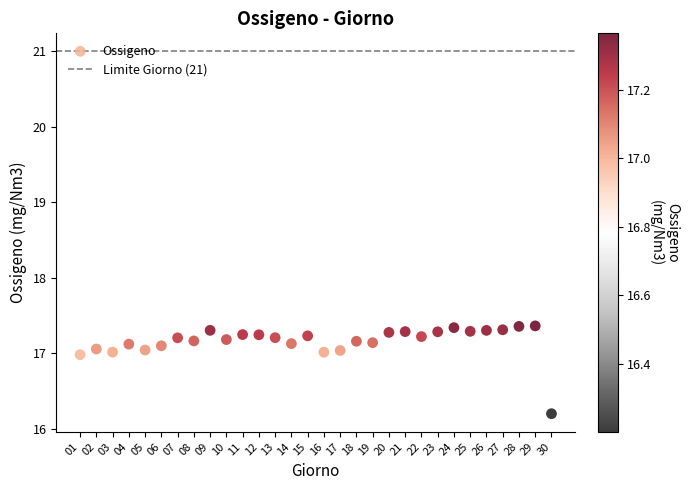

What is the range of Y values (max minus min)?

1.2